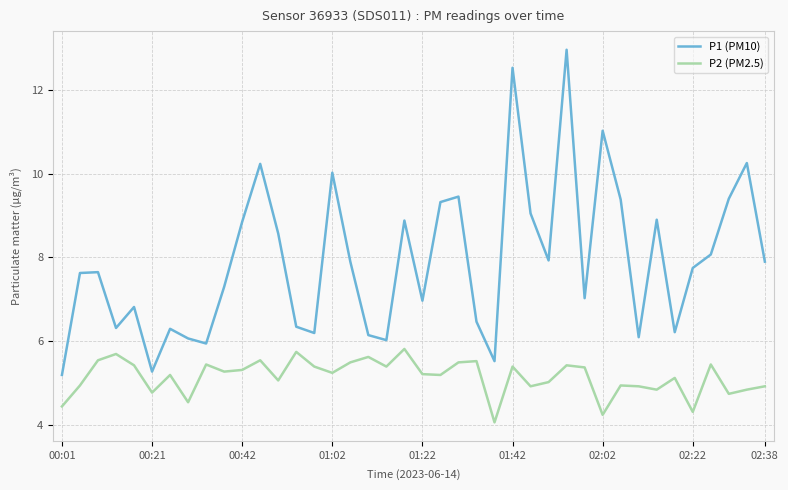

What is the minimum value shown in the chart?

4.1